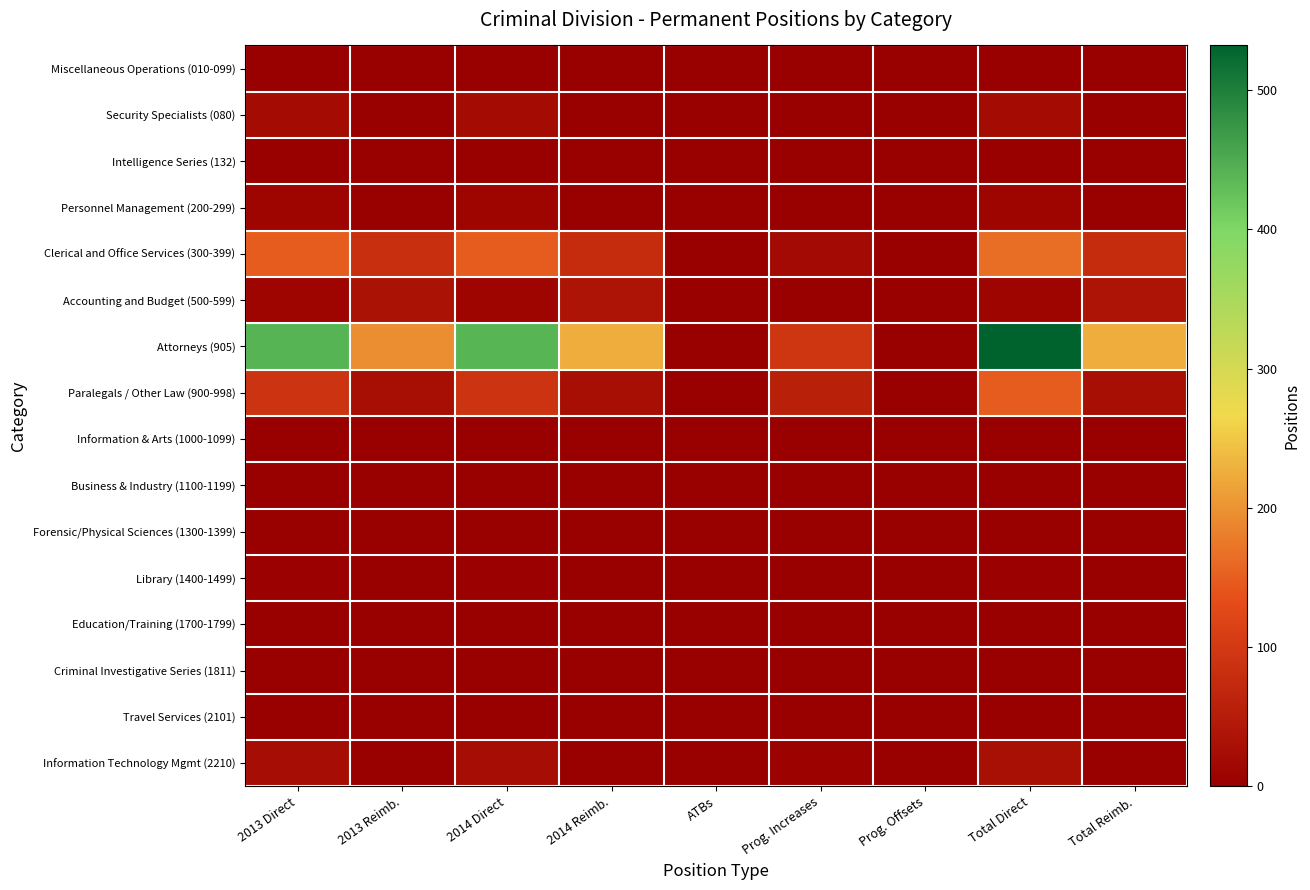

How many categories are shown in the chart?

9